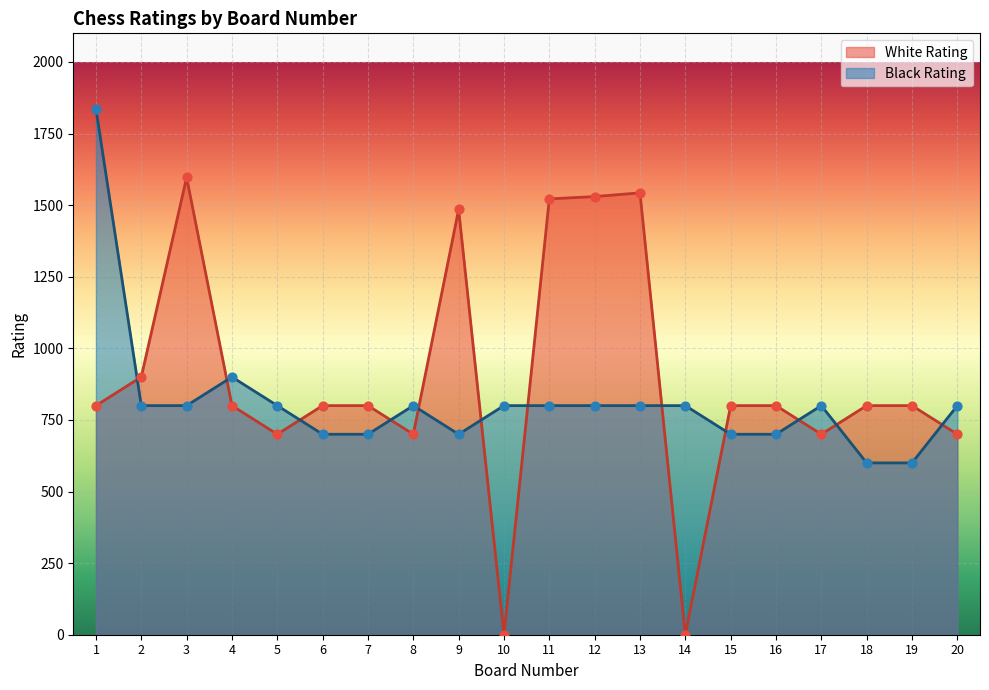

Is the value of White Rating at 18 greater than the value of Black Rating at 1?

No